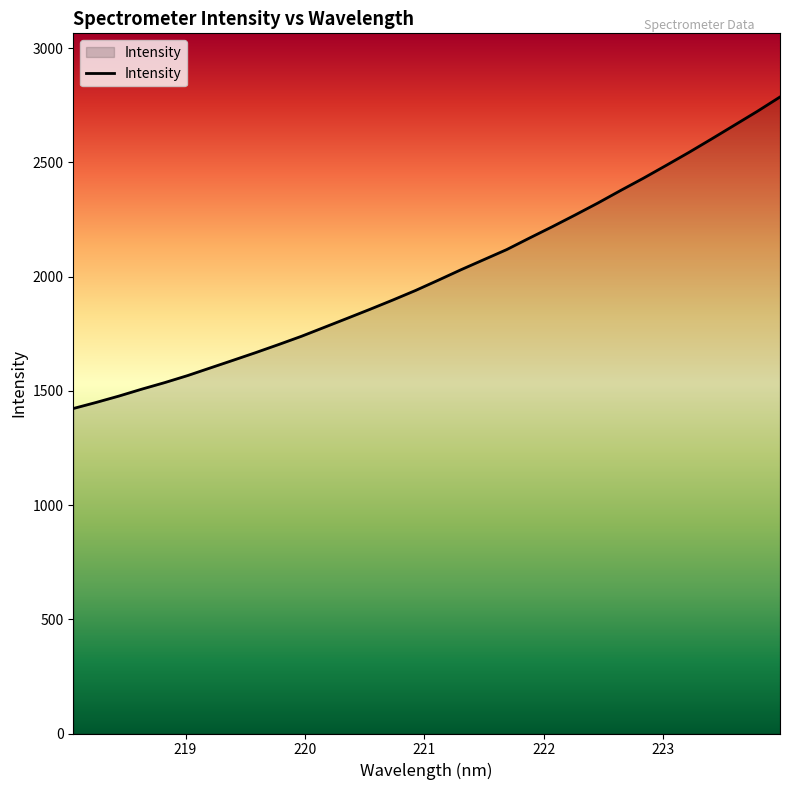

True or false: there are more than 2 points higher than both neighbors.

False